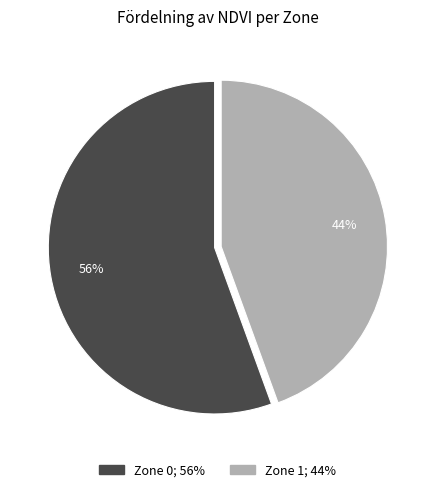

To the nearest percent, what is the combined percentage of Zone 1 and Zone 0?

100%